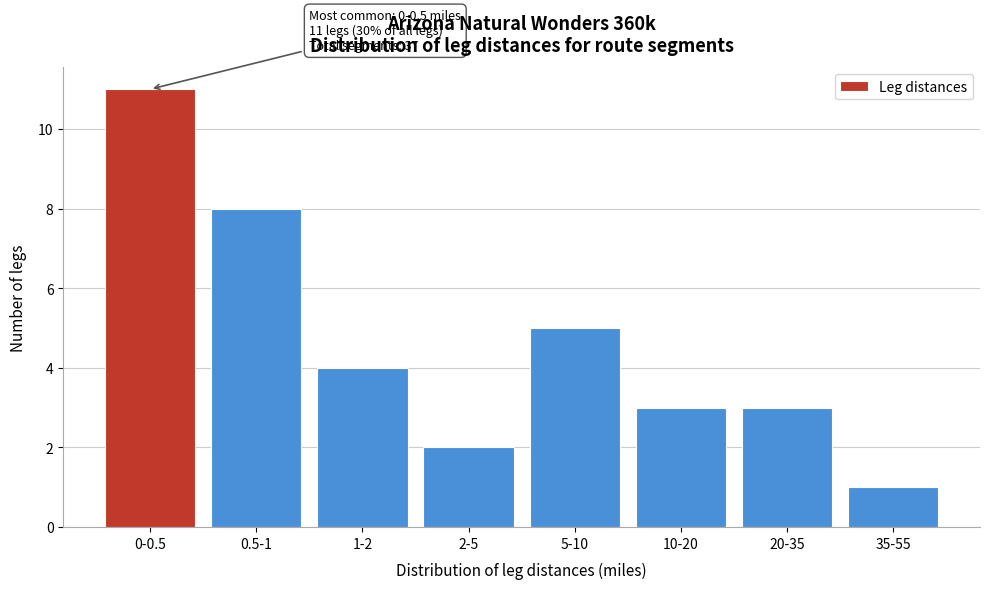

Reading right to left, what are all the values shown in this chart?

35-55=1	20-35=3	10-20=3	5-10=5	2-5=2	1-2=4	0.5-1=8	0-0.5=11